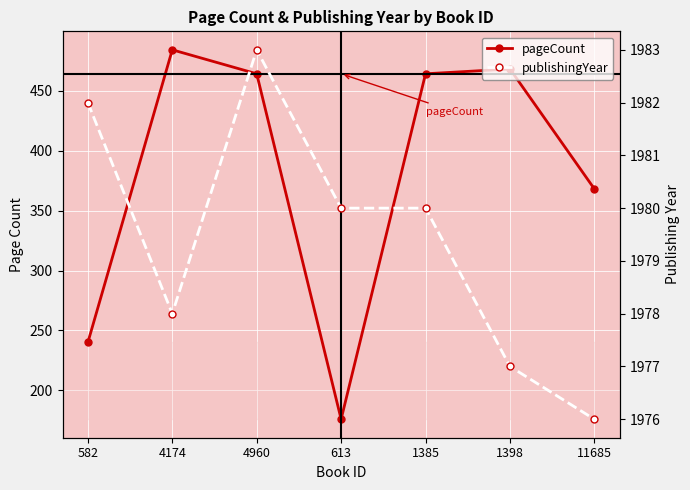

In publishingYear, how many points are higher than both neighbors (excluding endpoints)?

1